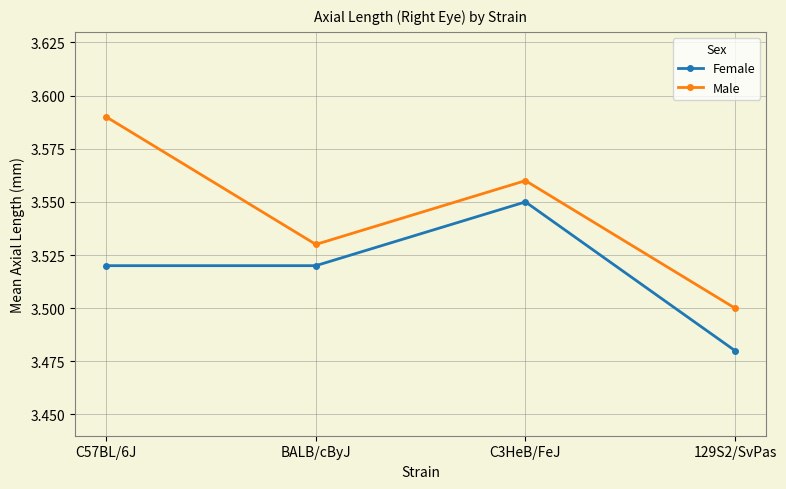

True or false: Male and Female cross at least once.

False